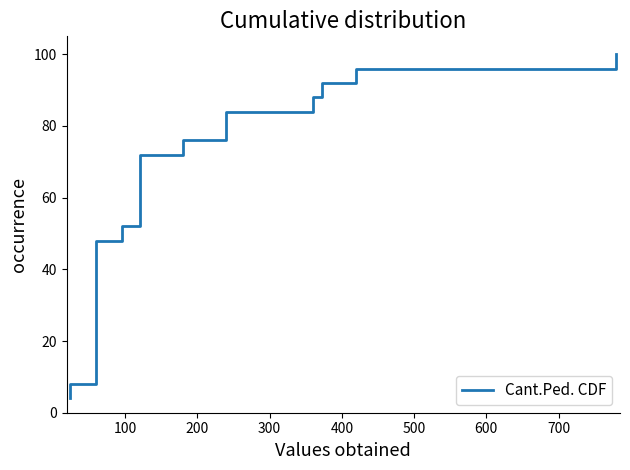

How many categories are shown in the chart?

25